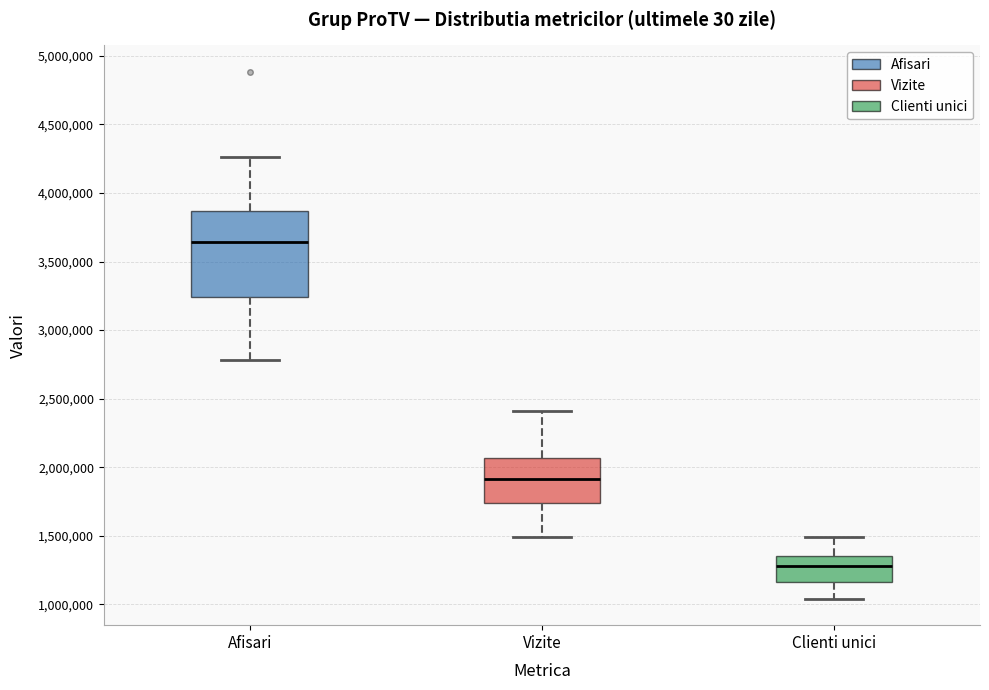

Which box is the tallest, from its lower edge to its upper edge?

Afisari